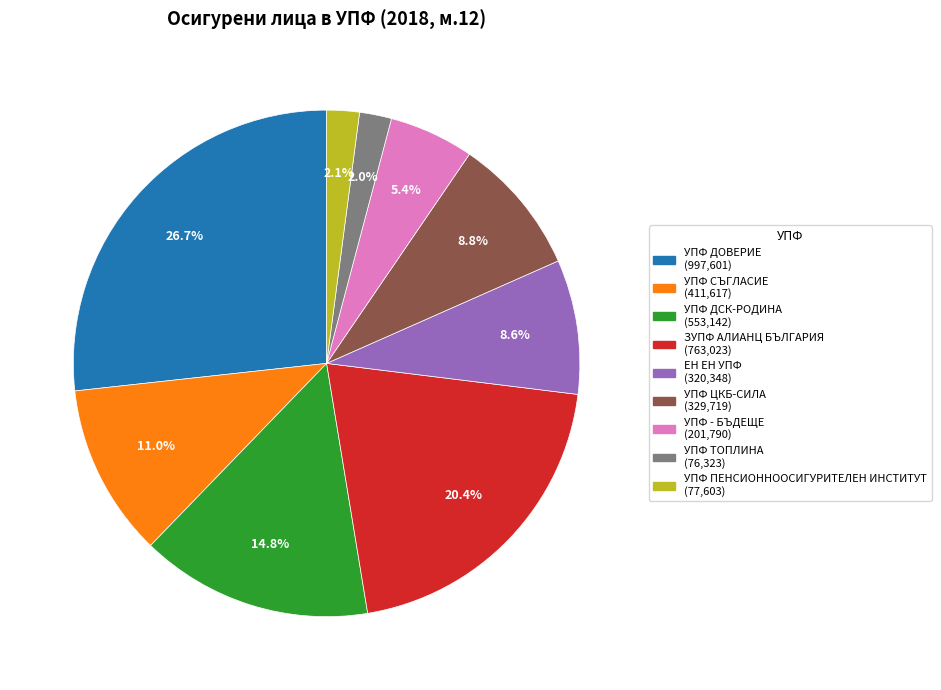

To the nearest percent, what is the combined percentage of УПФ - БЪДЕЩЕ and УПФ ТОПЛИНА?

7%